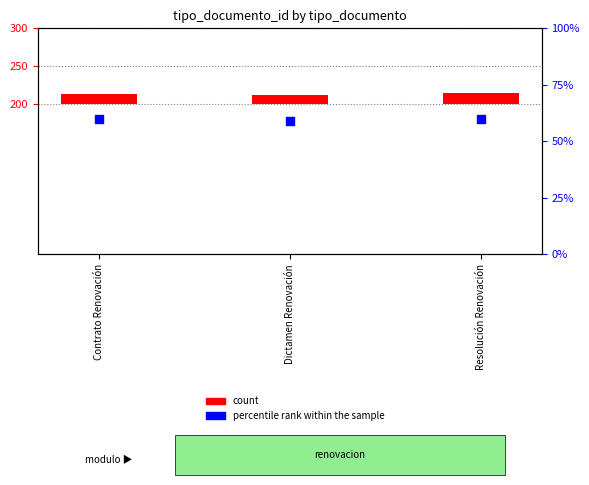

At how many categories does at least one series exceed 24?

3